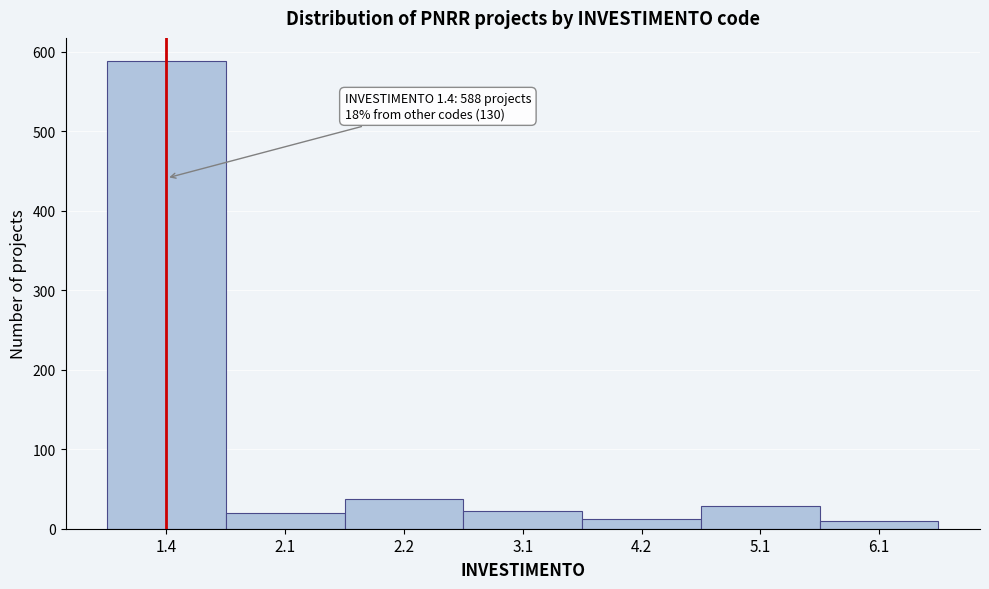

Approximately how many times larger is the value at 2.1 compared to 3.1?

0.9